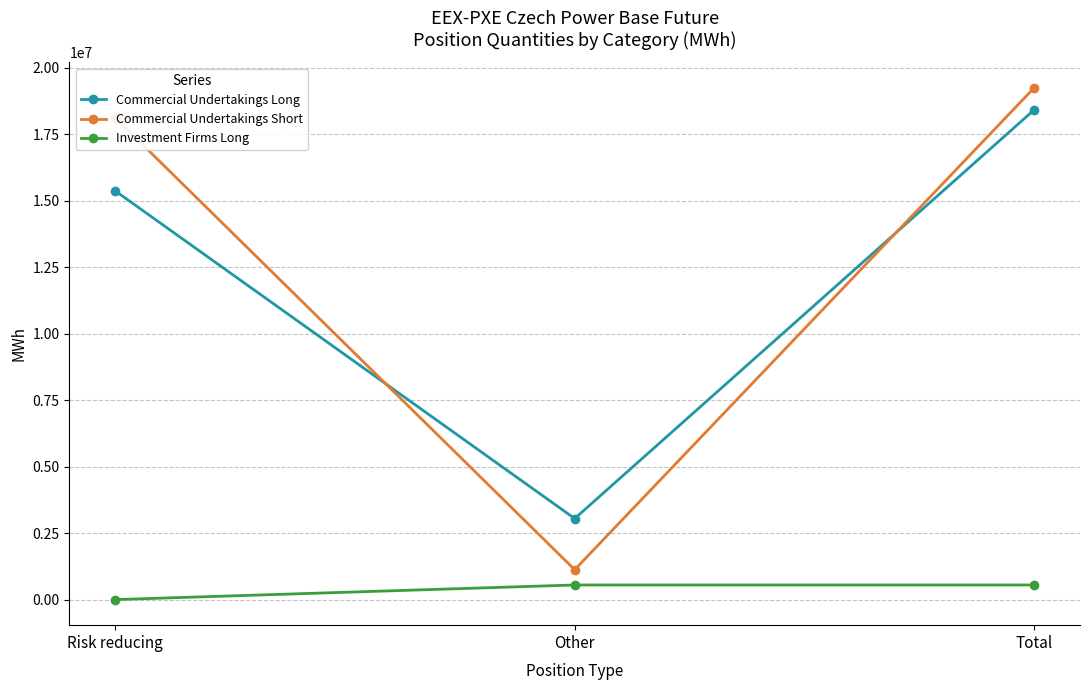

Reading left to right, extract all data points from this chart.

Commercial Undertakings Long: Risk reducing=15369007	Other=3047893	Total=18416900
Commercial Undertakings Short: Risk reducing=18122406	Other=1124331	Total=19246737
Investment Firms Long: Risk reducing=0	Other=549517	Total=549517